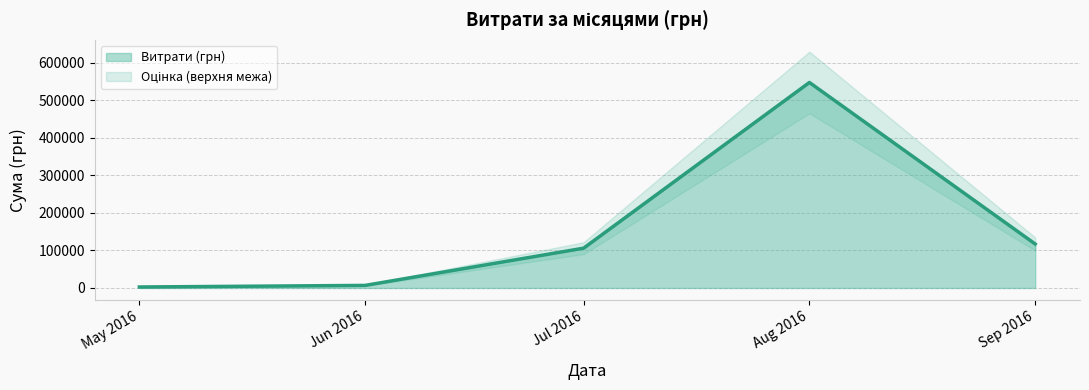

What is the highest value of the Витрати (грн) series?

547596.0